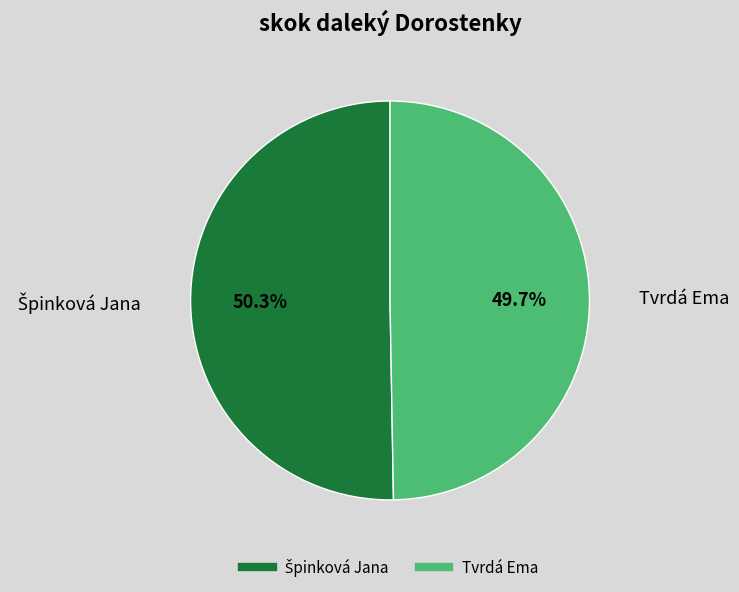

What percentage is the Tvrdá Ema slice, to the nearest percent?

50%